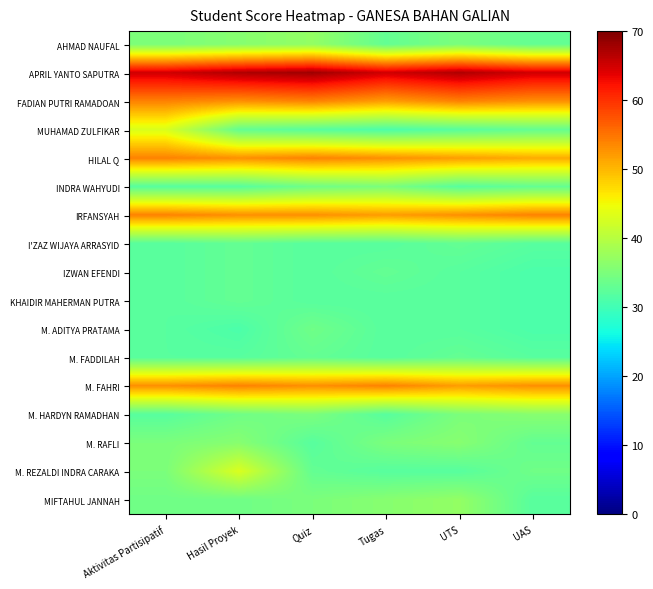

What is the greatest value displayed?

68